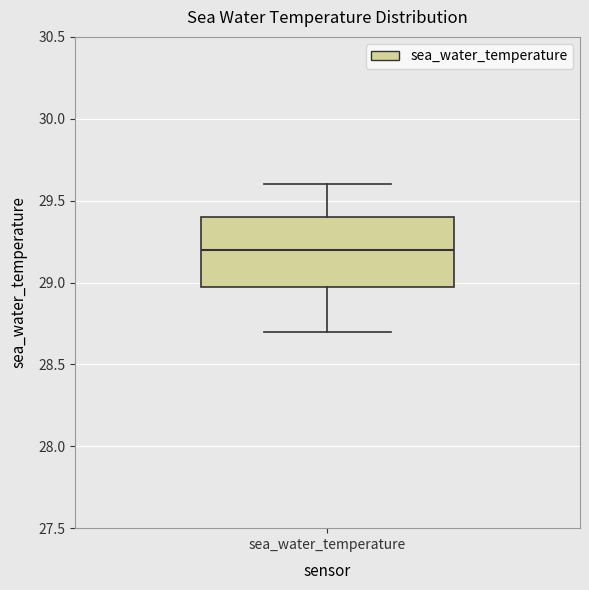

Read this box plot against the y-axis: the position of the median line, the range covered by the box, and the ends of both whiskers. The values are not printed on the chart, so give them approximately, as read against the axis.

median 29.2, box 29.0 to 29.4, whiskers 28.7 to 29.6